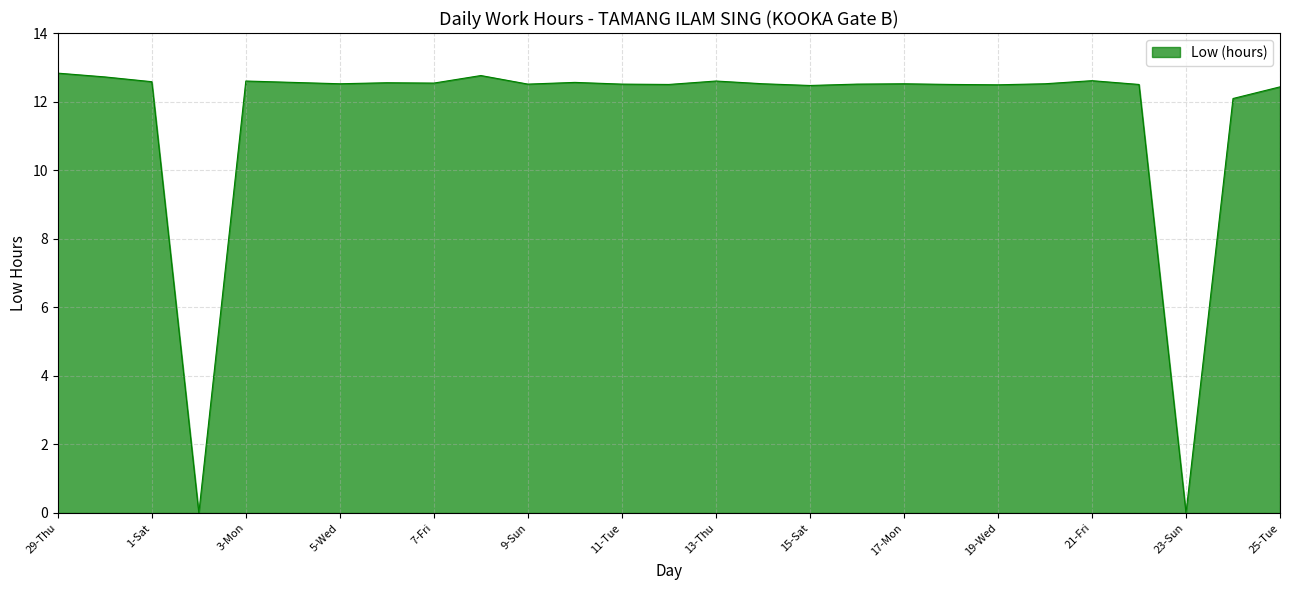

What is the maximum value shown in the chart?

12.8